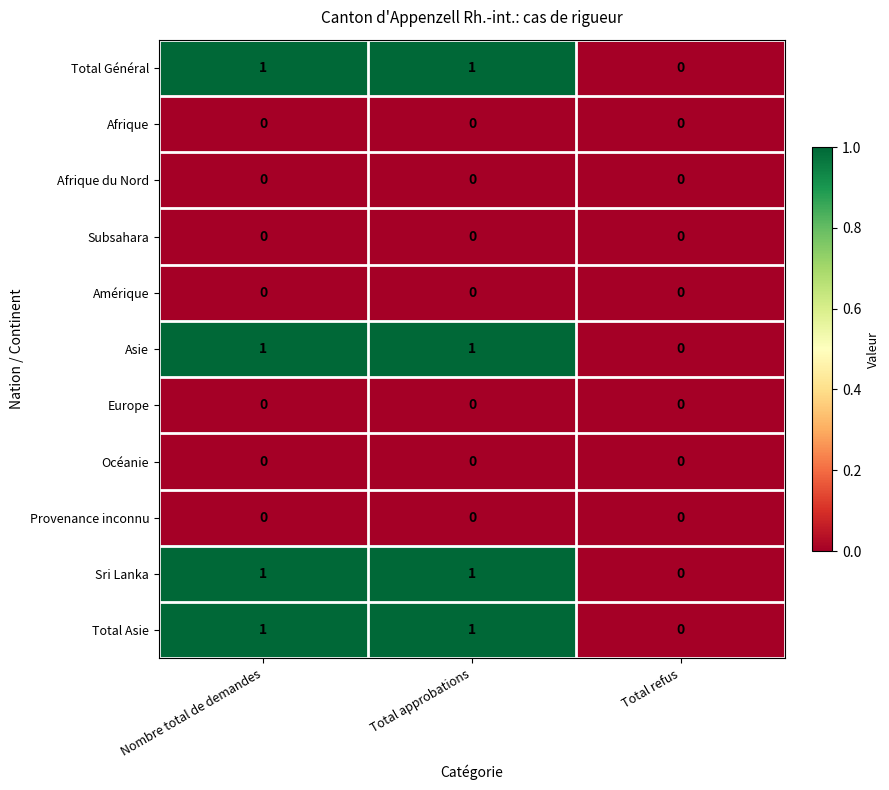

What is the total value across all series at Total approbations?

4